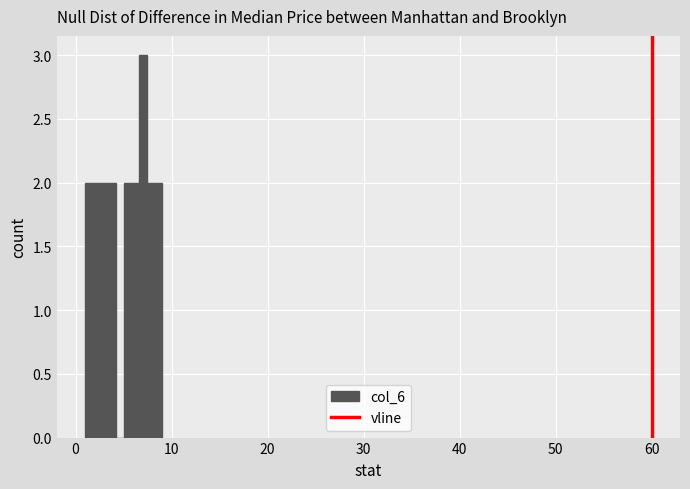

Read against the x-axis, roughly where is the centre of the tallest bar?

7